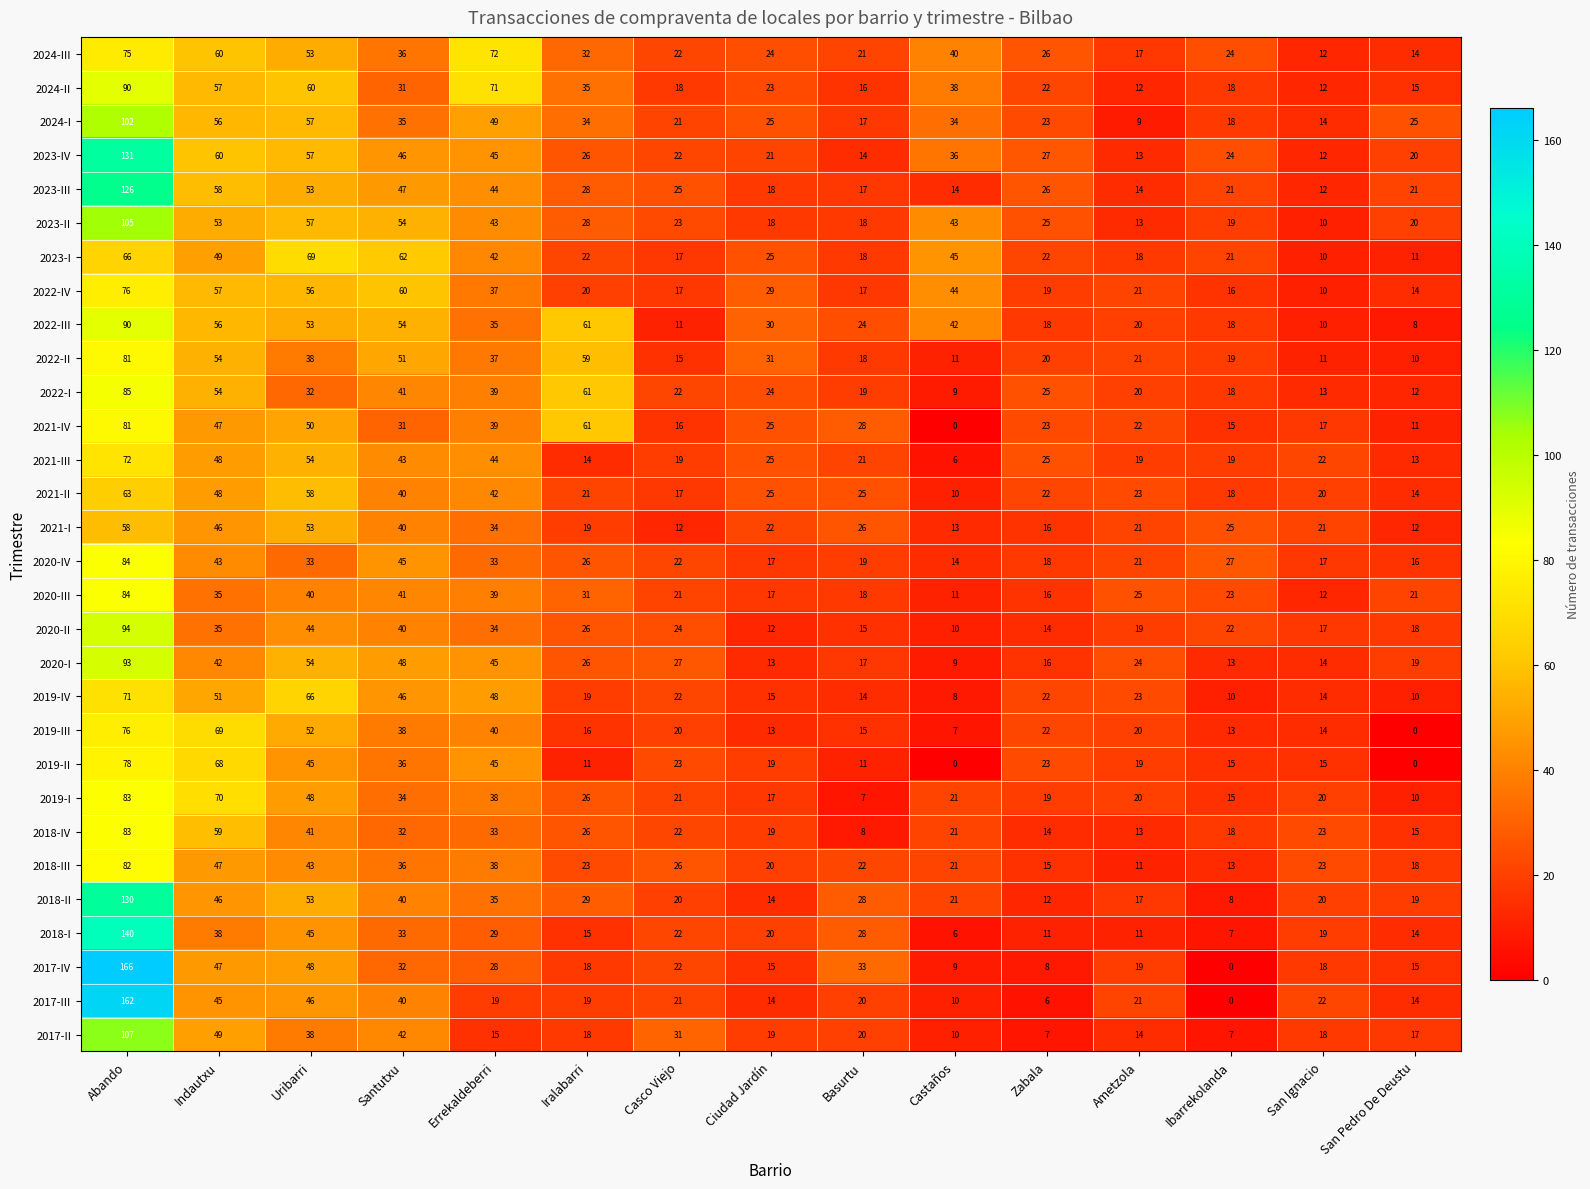

Which category has the highest value in the 2022-I series?

Abando